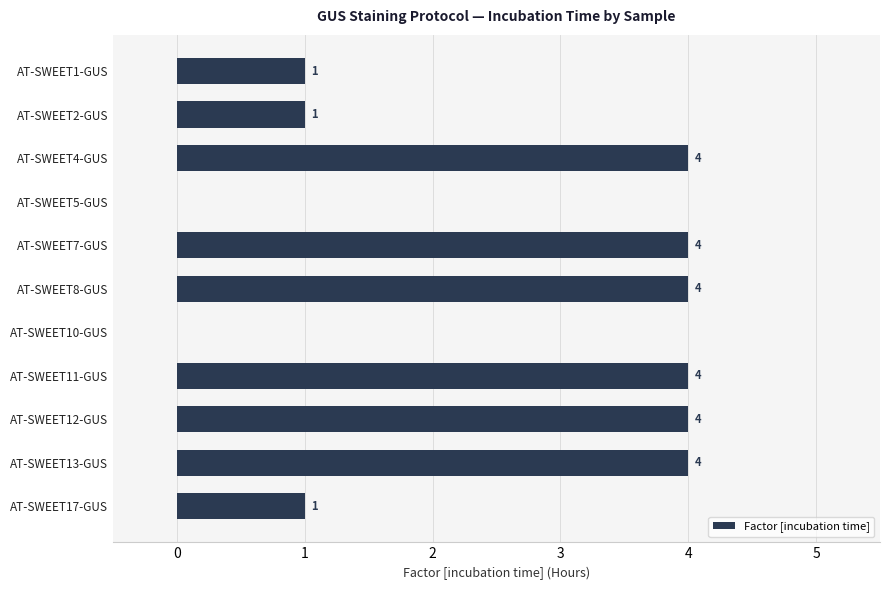

What is the change in value from AT-SWEET4-GUS to AT-SWEET10-GUS?

-4